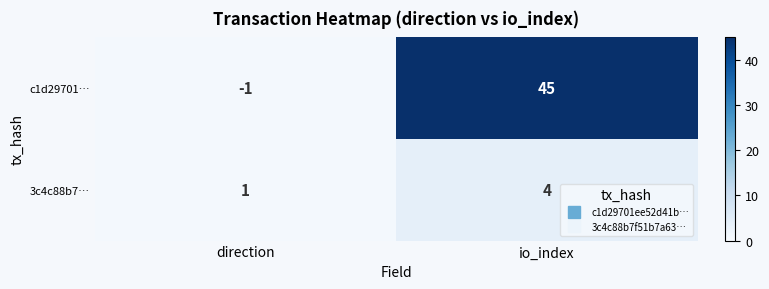

How many distinct data groups are displayed?

2